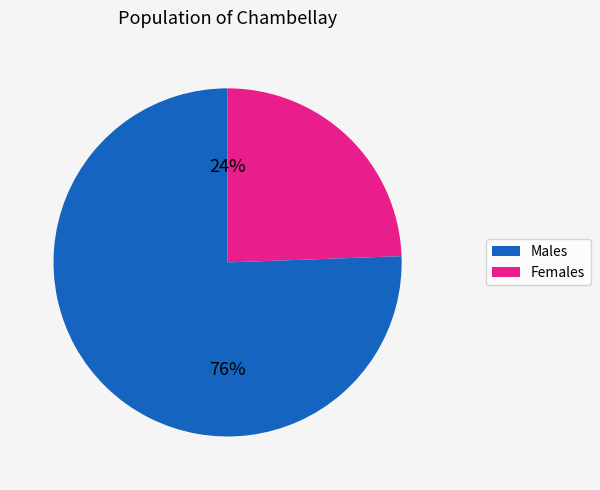

To the nearest percent, what is the average slice percentage?

50%